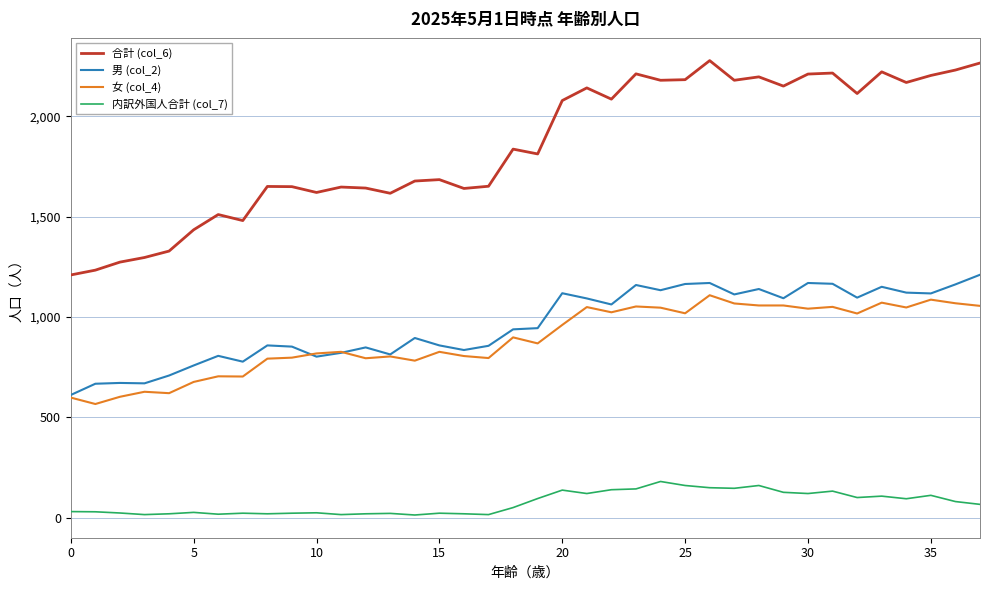

What is the greatest value displayed?

2277